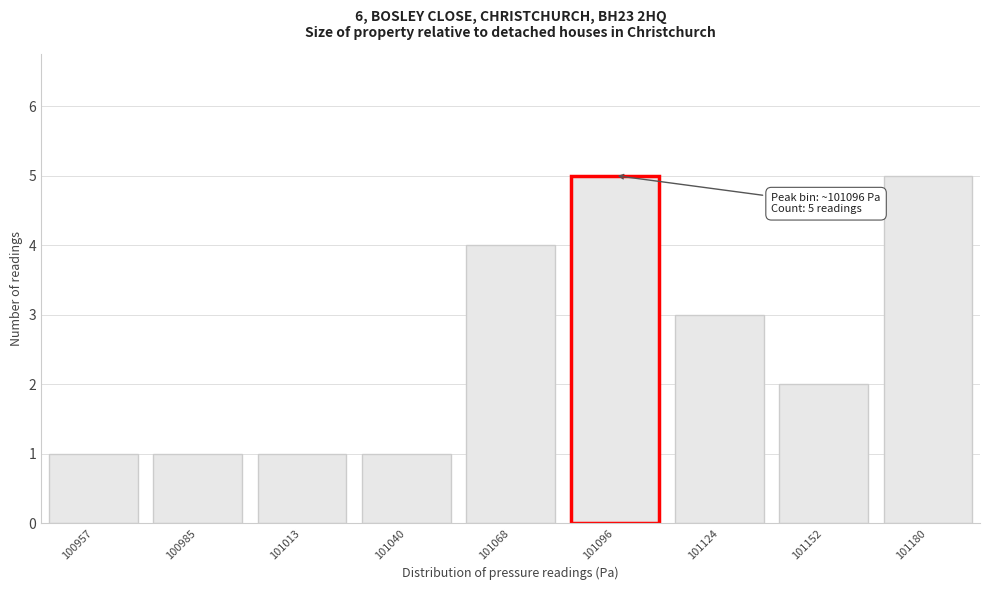

Reading left to right, what are all the values shown in this chart?

1	1	1	1	4	5	3	2	5